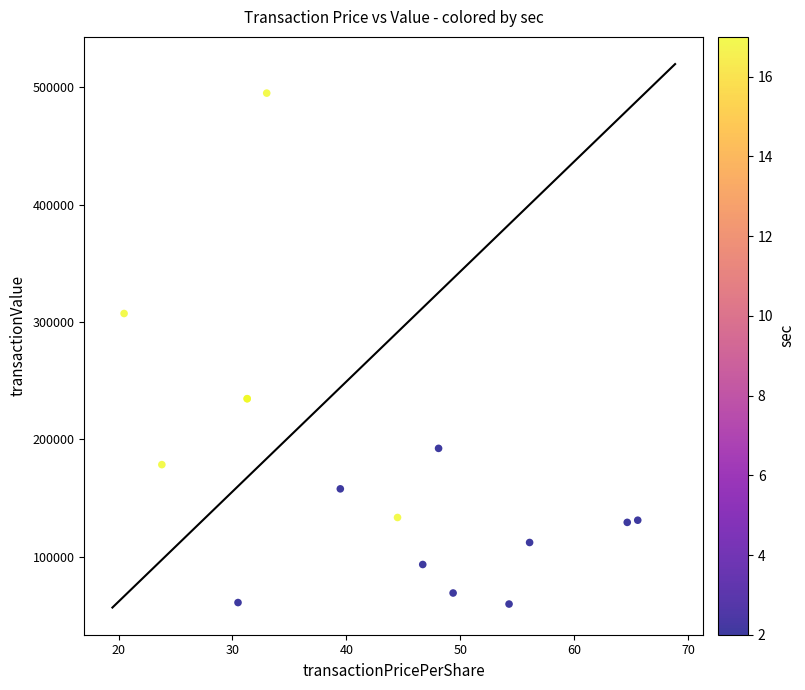

What Y value in the scatter plot is closest to 277389?

307275